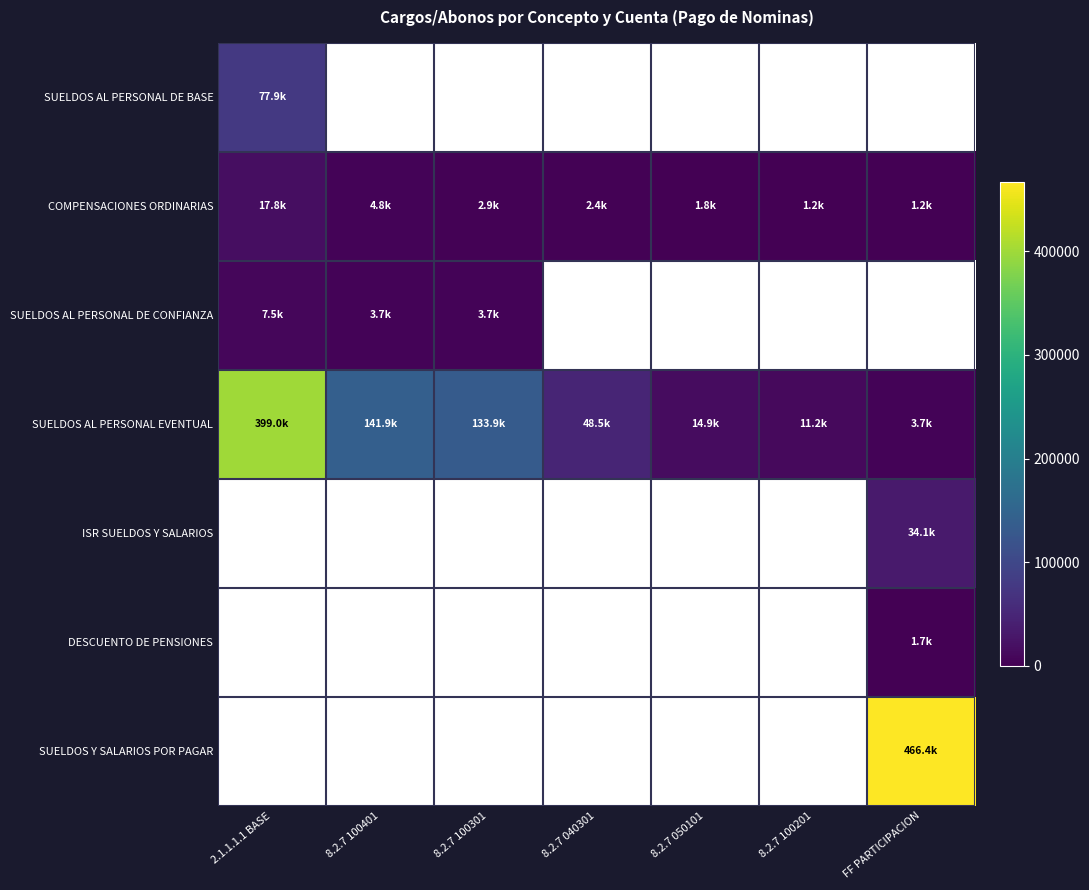

At which category is the sum across all series the highest?

FF PARTICIPACION